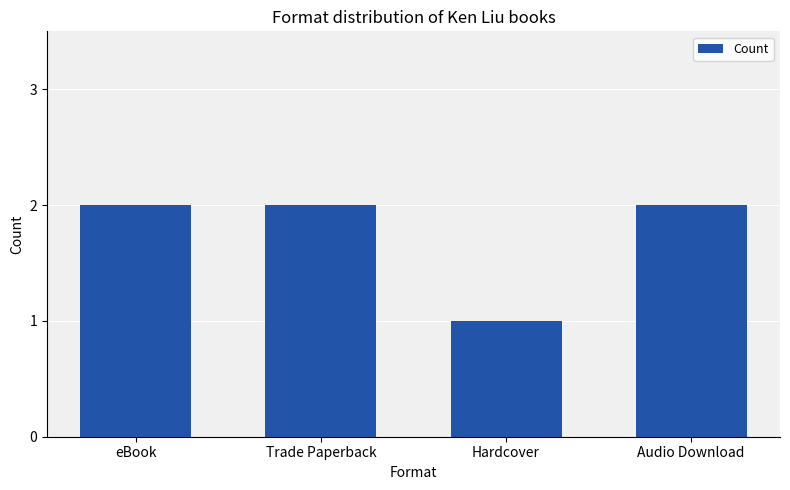

What is the change in value from eBook to Hardcover?

-1